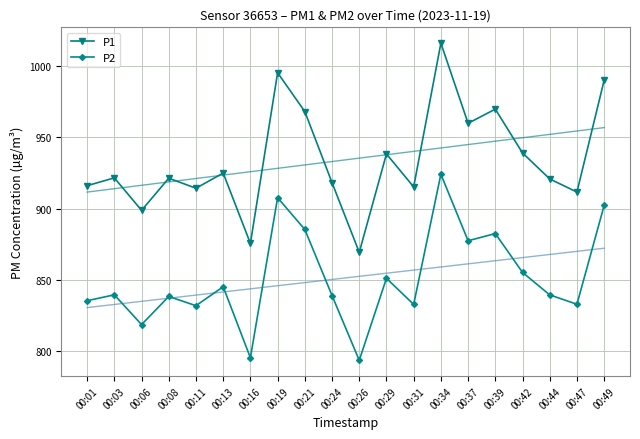

Reading left to right, what are all the values shown in this chart?

P1: 916.0	921.5	898.7	921.3	914.2	924.9	875.5	995.4	968.1	918.2	869.2	938.3	915.2	1016.2	959.9	969.8	939.0	920.8	911.5	990.1
P2: 835.2	839.4	818.4	838.2	831.7	845.0	795.1	907.6	885.2	838.8	793.3	851.0	832.6	924.1	877.3	882.4	855.1	839.3	832.7	902.1